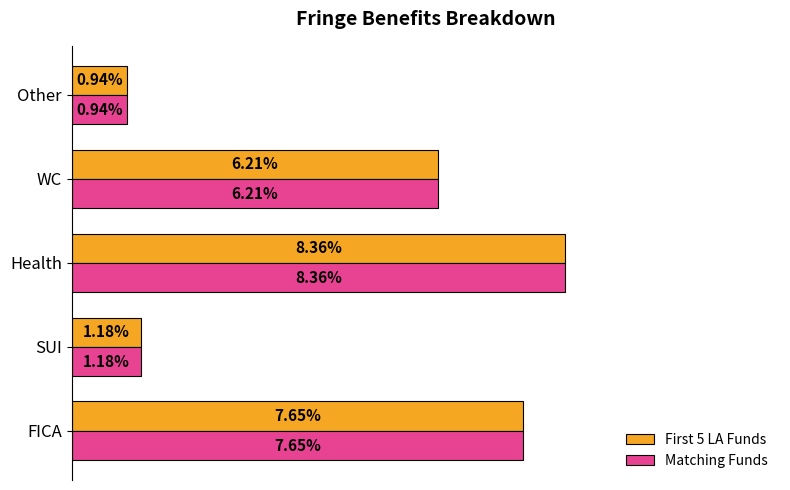

Which series has the widest spread of values?

First 5 LA Funds